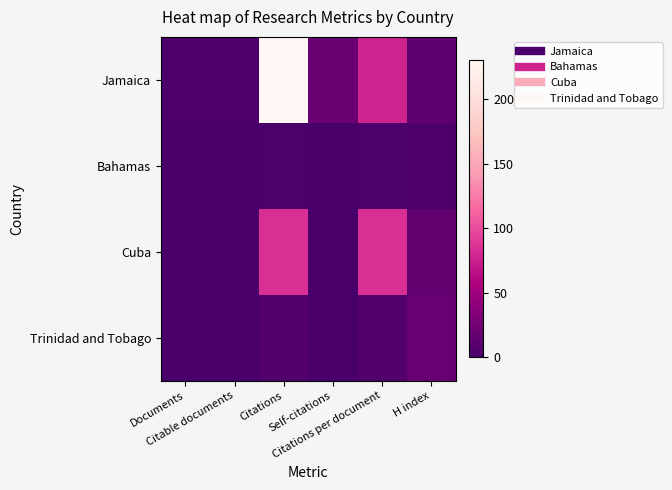

Between Citations and H index, which series saw the biggest shift?

Jamaica